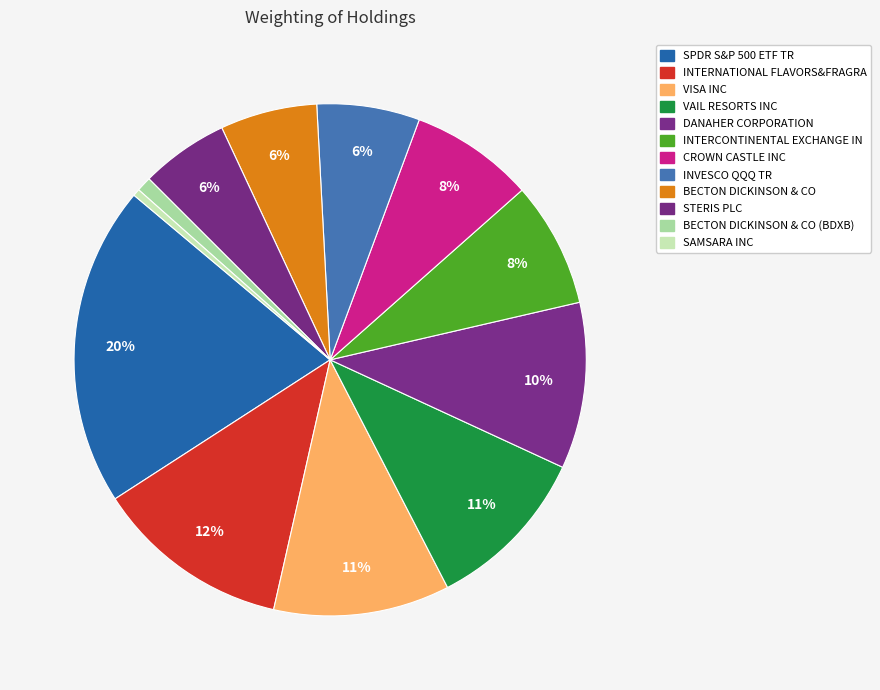

How many segments does this pie chart have?

12